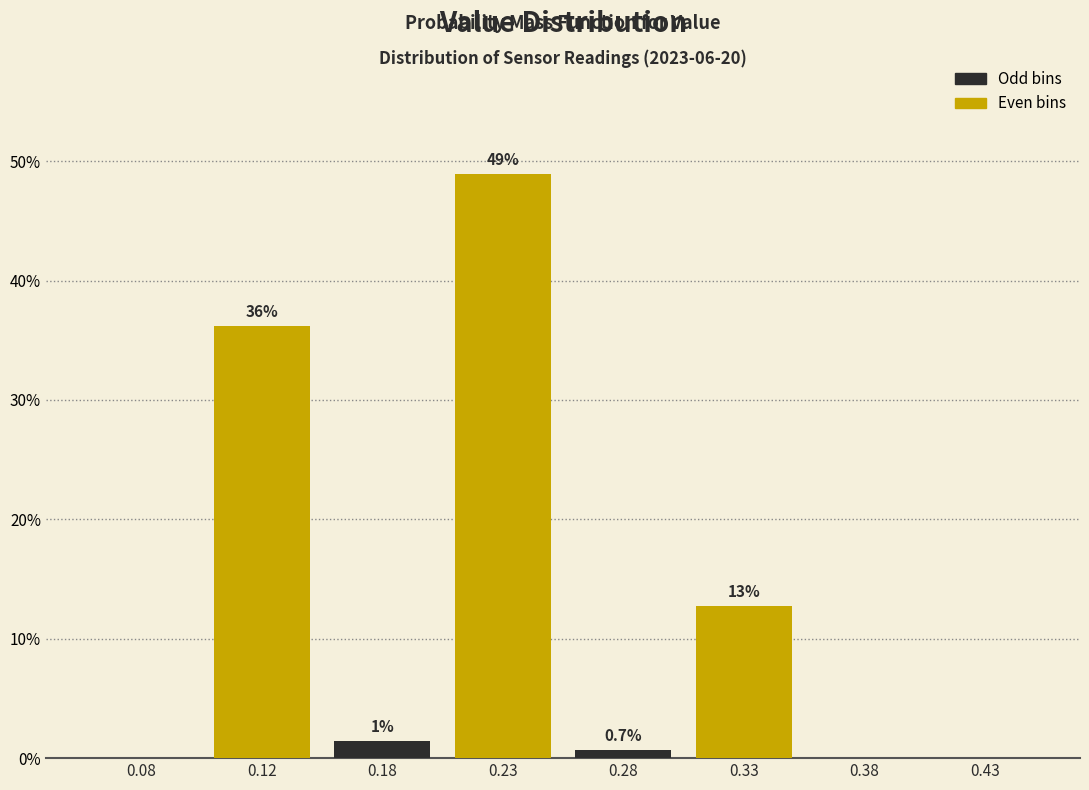

What is the approximate value at 0.28?

0.7